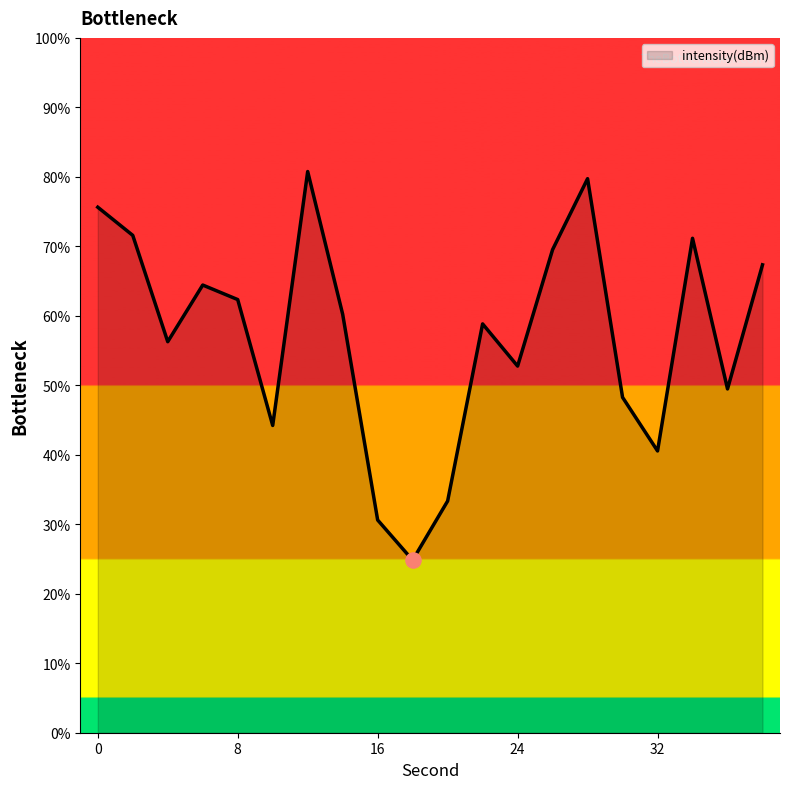

What is the smallest value displayed?

24.8